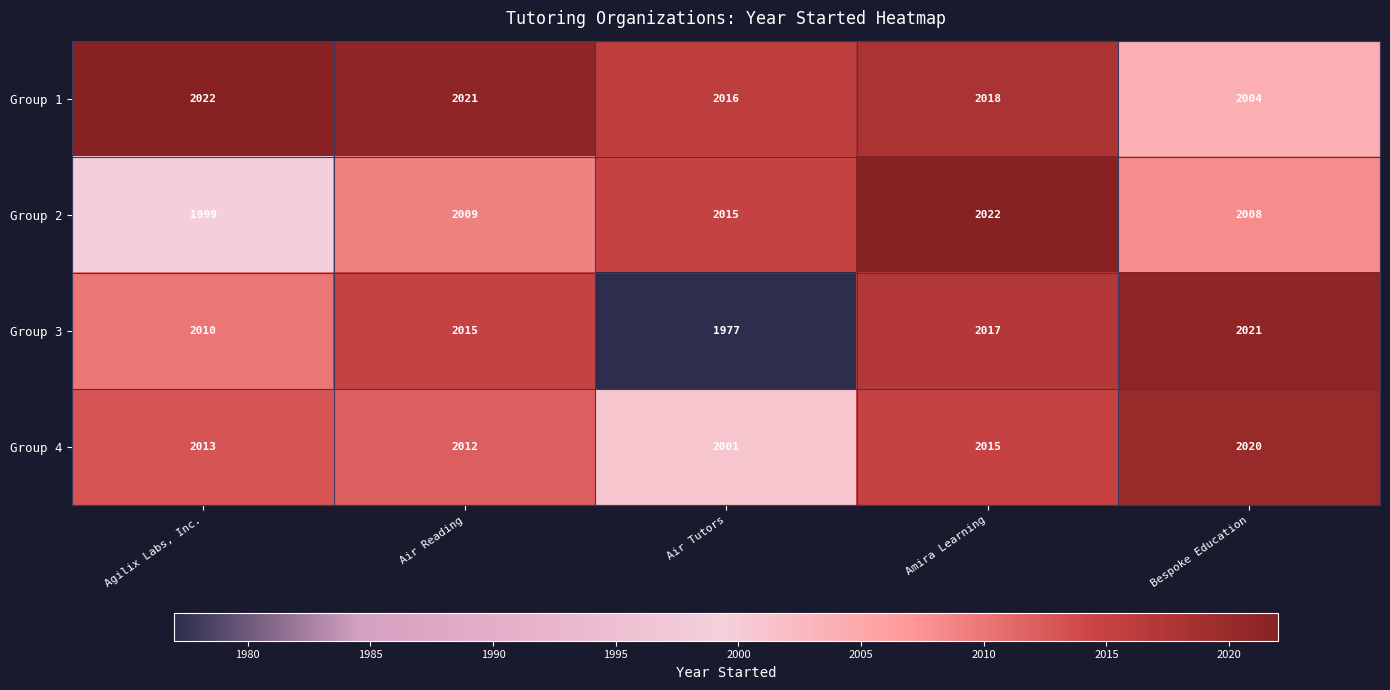

Which series has the largest total across all categories?

Group 1